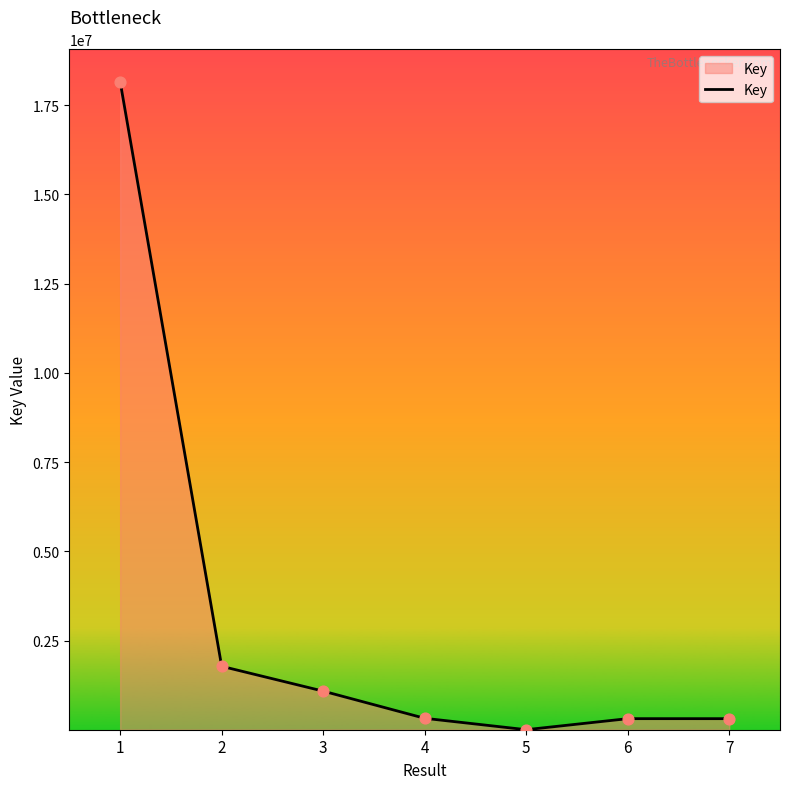

What is the change in value from 4 to 5?

-319201